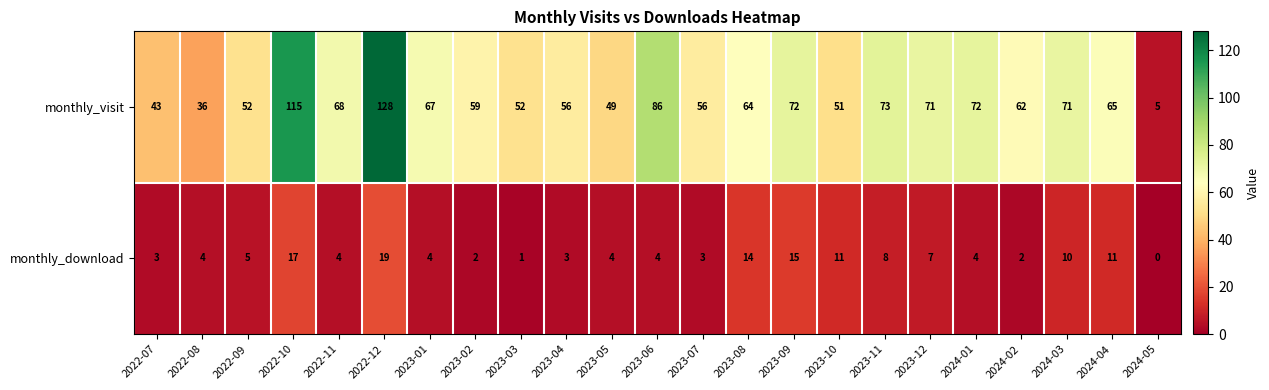

What is the sum of the monthly_download values at 2023-07 and 2023-03?

4